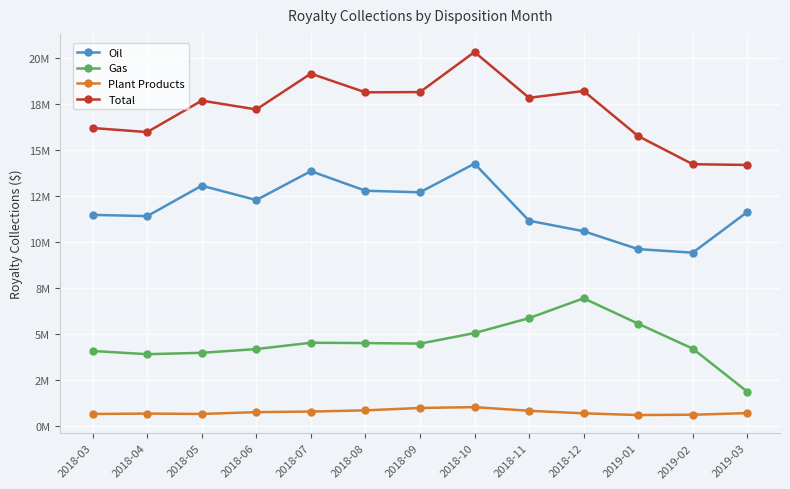

What is the average value of the Oil series?

11872489.6